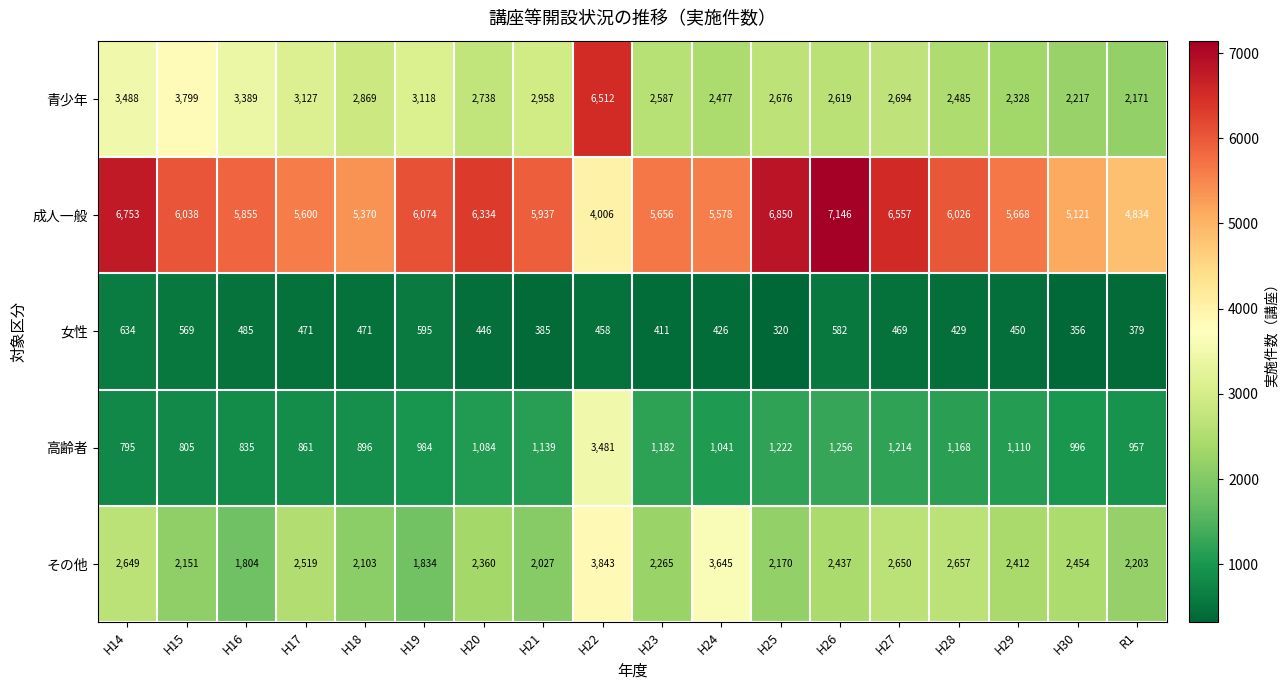

The 高齢者 series shows 1377 at H18. True or false?

False